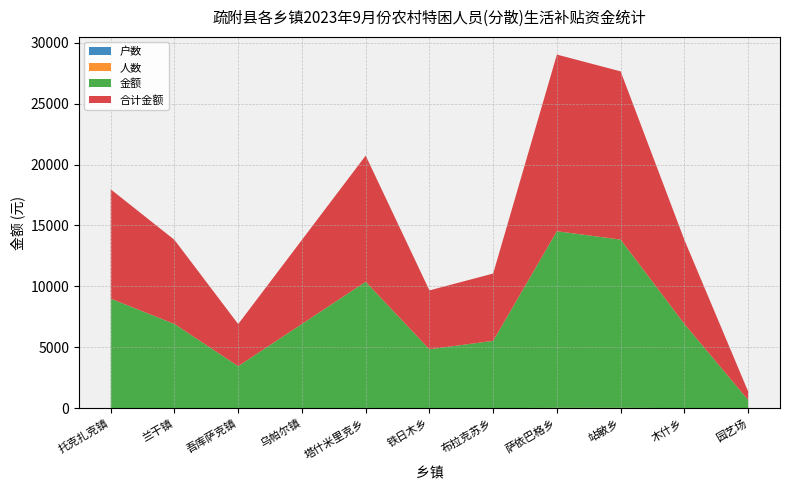

Reading right to left, what are all the values shown in this chart?

户数: 园艺场=1	木什乡=9	站敏乡=20	萨依巴格乡=16	布拉克苏乡=8	铁日木乡=7	塔什米里克乡=14	乌帕尔镇=9	吾库萨克镇=4	兰干镇=10	托克扎克镇=13
人数: 园艺场=1	木什乡=10	站敏乡=20	萨依巴格乡=21	布拉克苏乡=8	铁日木乡=7	塔什米里克乡=15	乌帕尔镇=10	吾库萨克镇=5	兰干镇=10	托克扎克镇=13
金额: 园艺场=690	木什乡=6900	站敏乡=13800	萨依巴格乡=14490	布拉克苏乡=5520	铁日木乡=4830	塔什米里克乡=10350	乌帕尔镇=6900	吾库萨克镇=3450	兰干镇=6900	托克扎克镇=8970
合计金额: 园艺场=690	木什乡=6900	站敏乡=13800	萨依巴格乡=14490	布拉克苏乡=5520	铁日木乡=4830	塔什米里克乡=10350	乌帕尔镇=6900	吾库萨克镇=3450	兰干镇=6900	托克扎克镇=8970